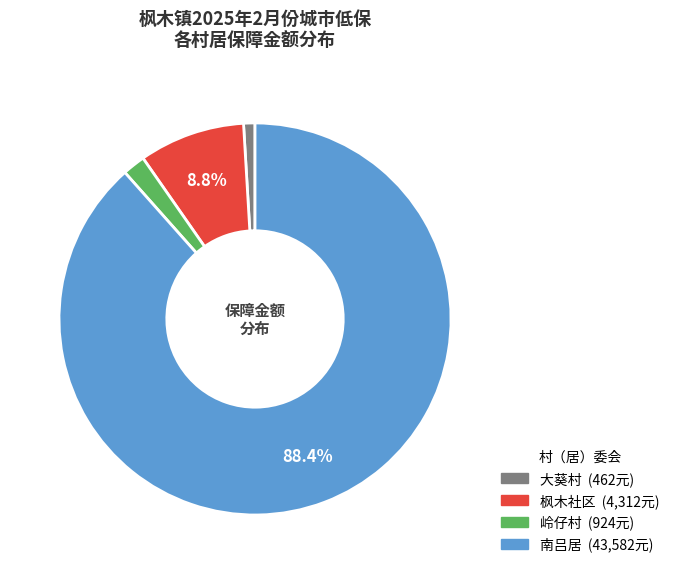

How many segments does this pie chart have?

4